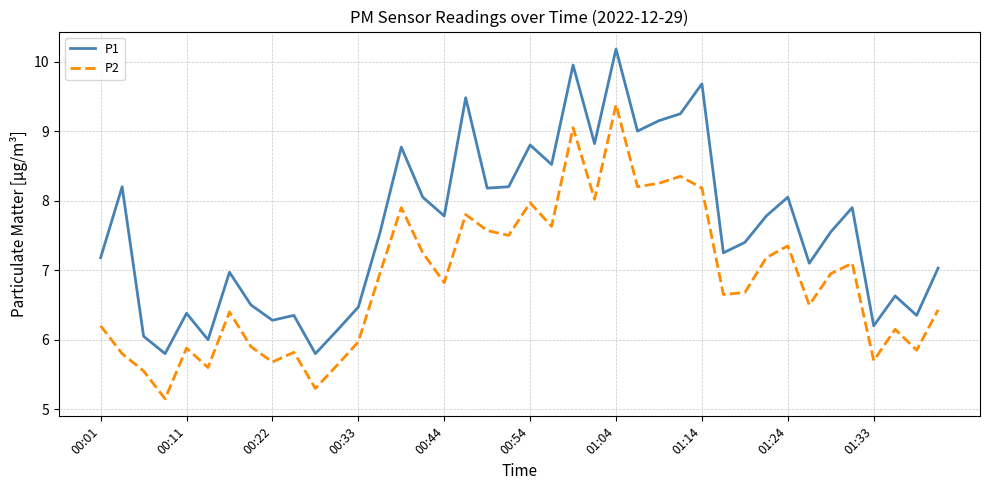

List the series in order of their overall mean, lowest first.

P2, P1